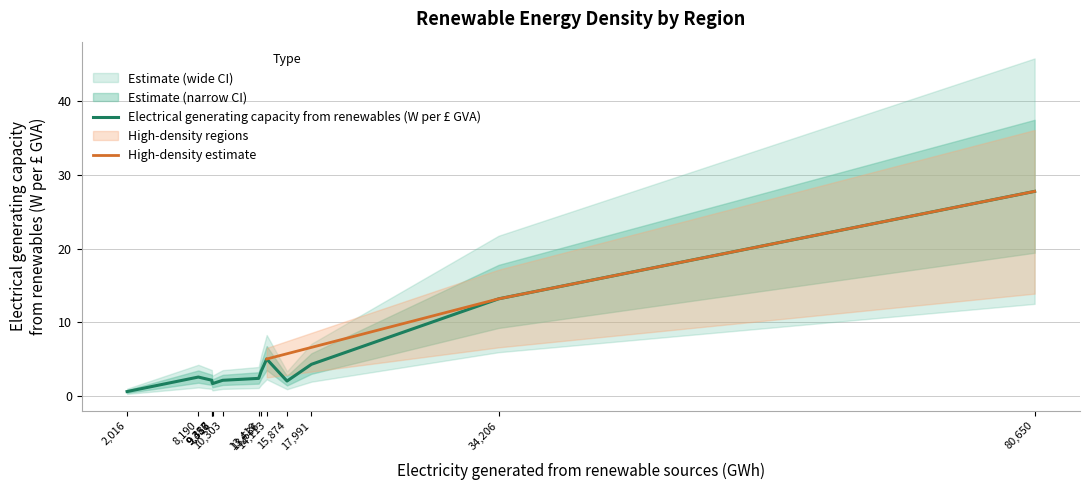

What is the highest value of the Electrical generating capacity from renewables (W per £ GVA) series?

27.8